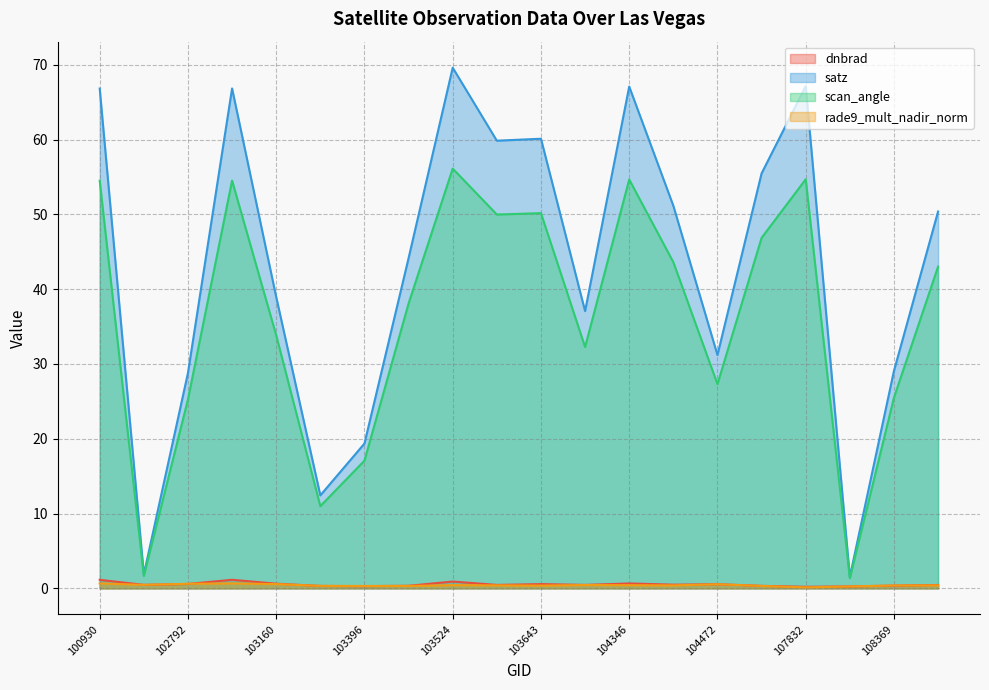

What is the difference between the scan_angle values at 103634 and 108193?

48.6